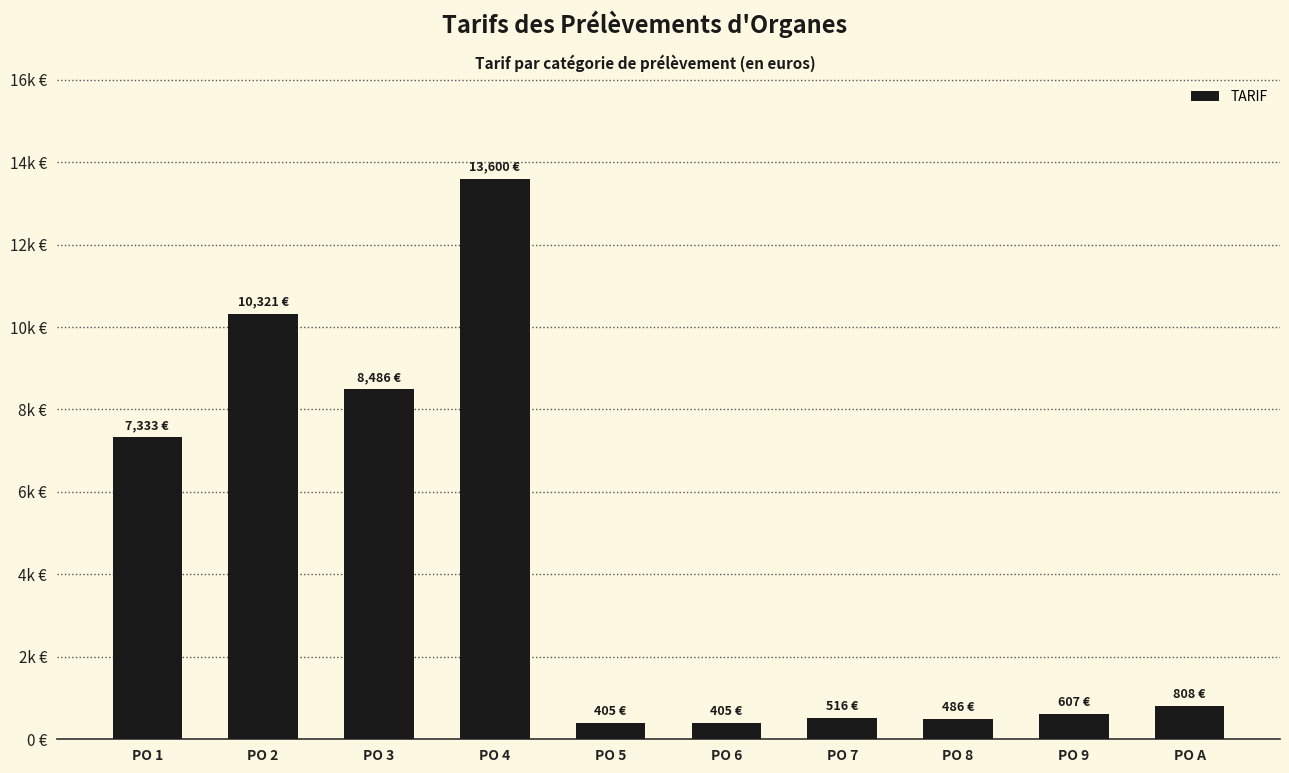

Are the bars horizontal?

No